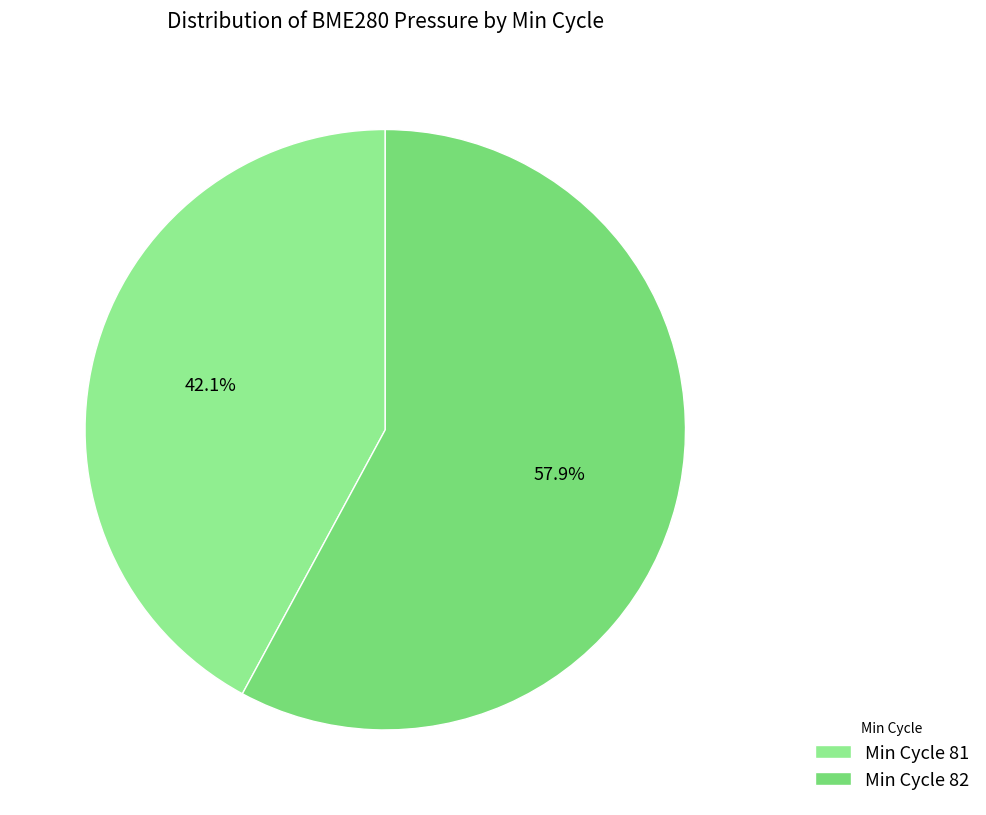

How many slices are in this pie chart?

2